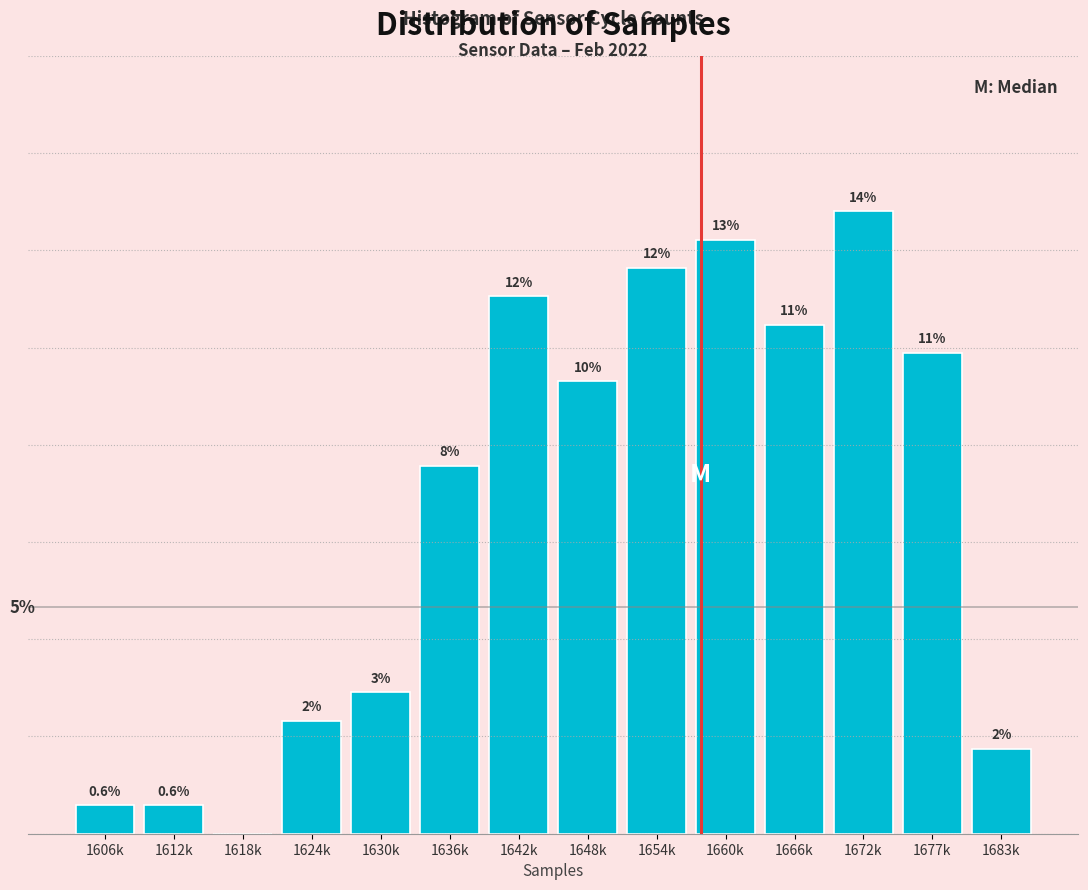

Are the bars horizontal?

No